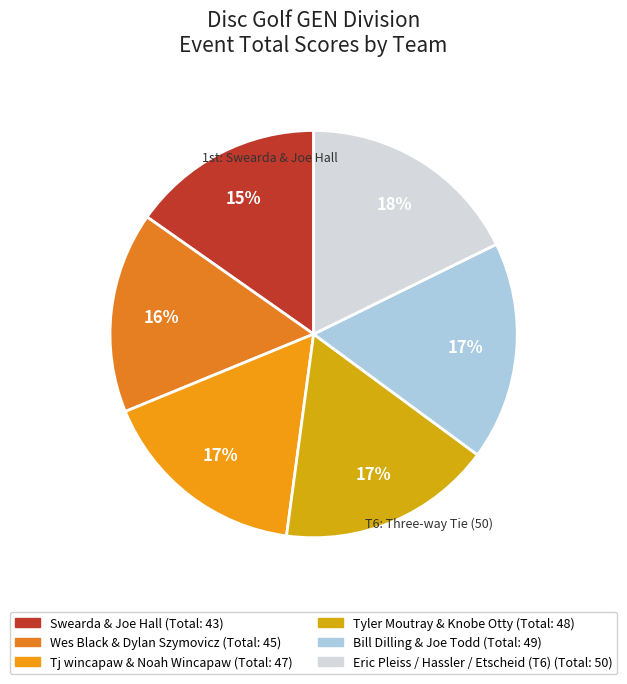

To the nearest percent, what portion does Tyler Moutray & Knobe Otty represent?

17%